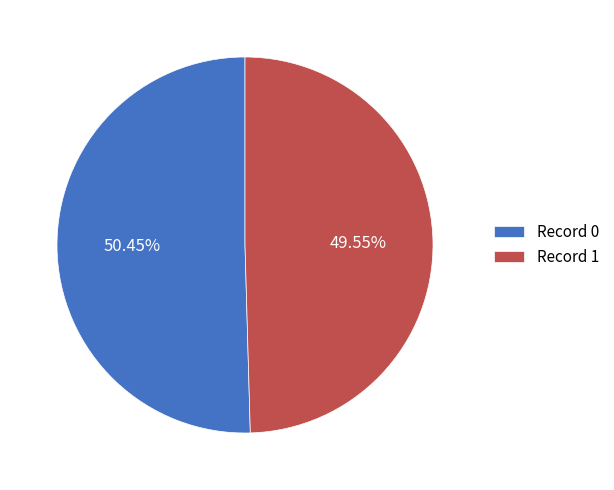

Is the sum of Record 1 and Record 0 greater than half?

Yes